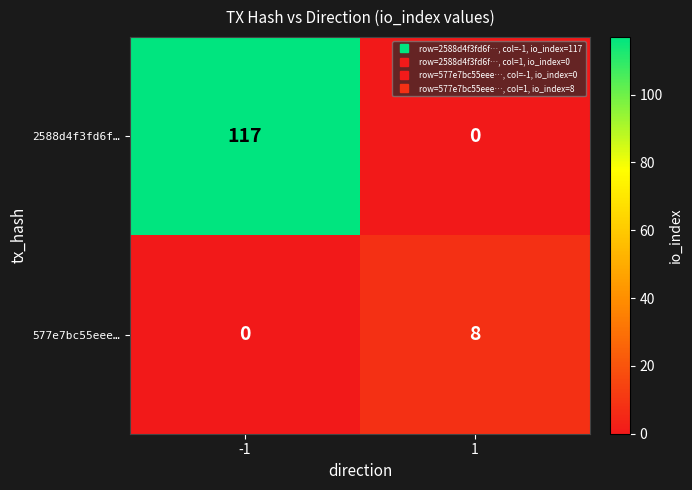

What is the total value across all series at -1?

117